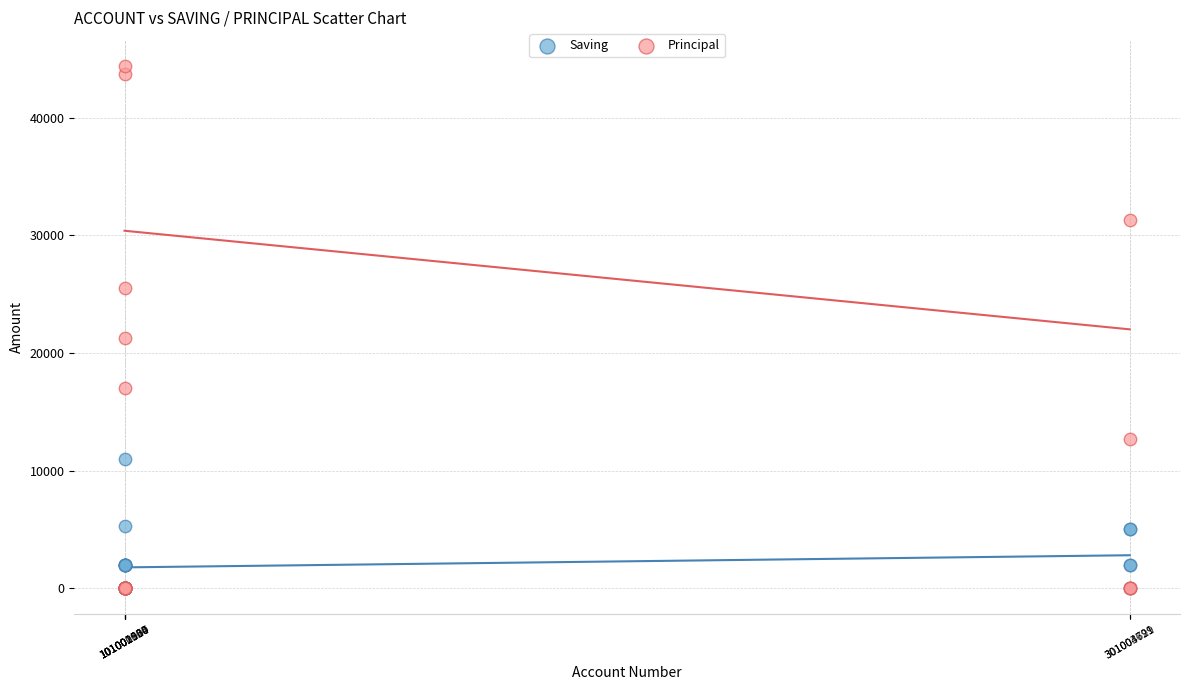

In the Principal series, what Y value is closest to 22200?

21300